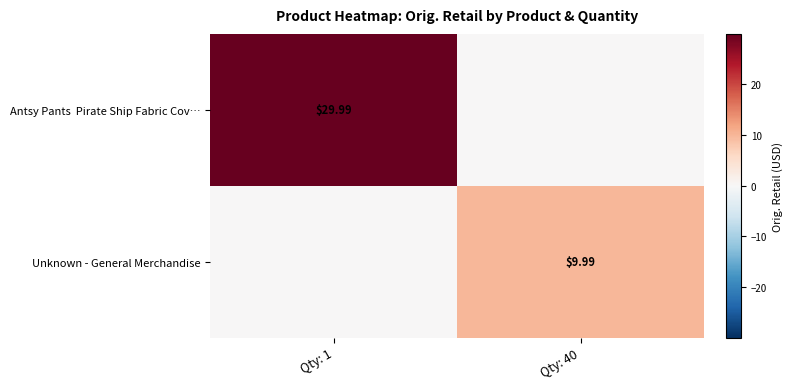

How many data points in Antsy Pants Pirate Ship Fabric Cov… are less than 29?

1